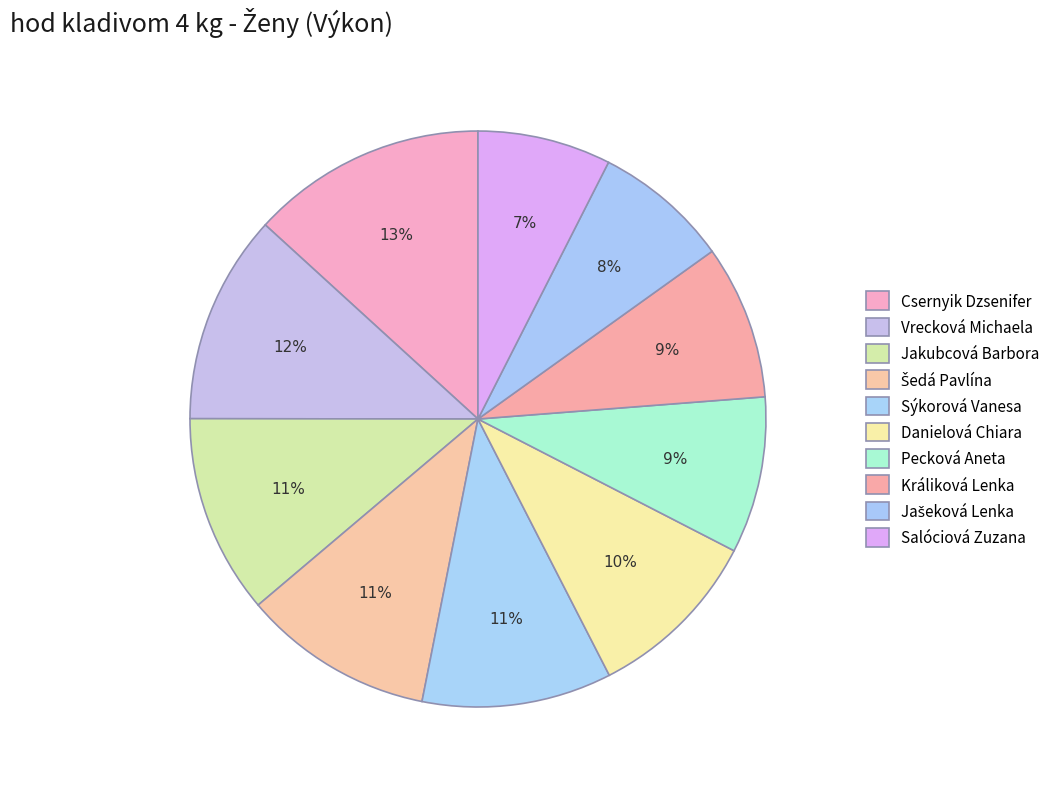

To the nearest percent, what percentage of the pie is Vrecková Michaela?

12%